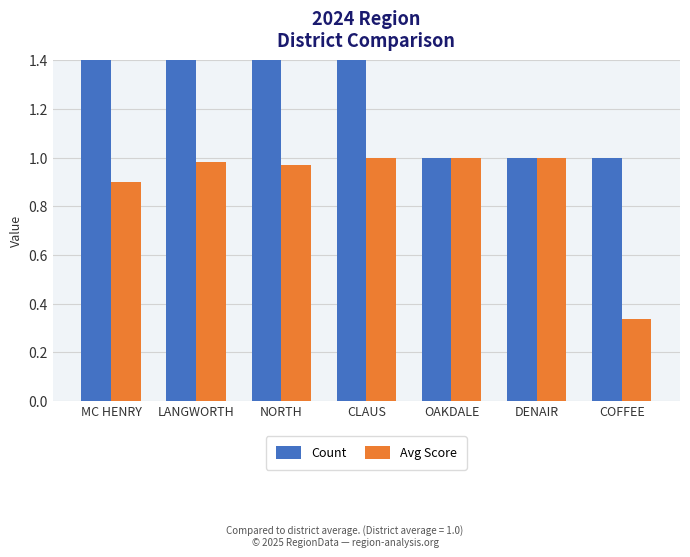

List the series in order of their peak value, lowest first.

Avg Score, Count